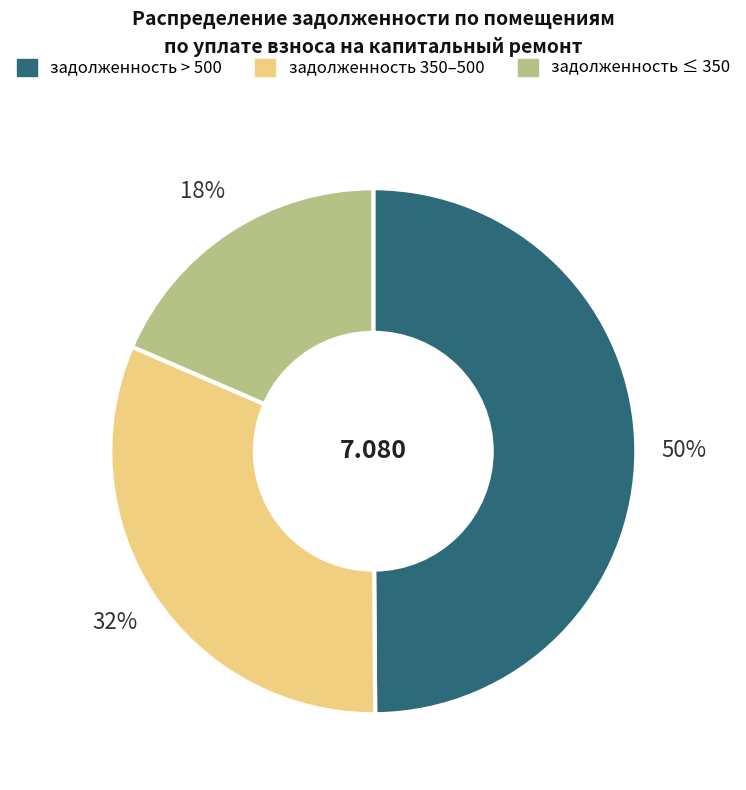

How many slices are in this pie chart?

3